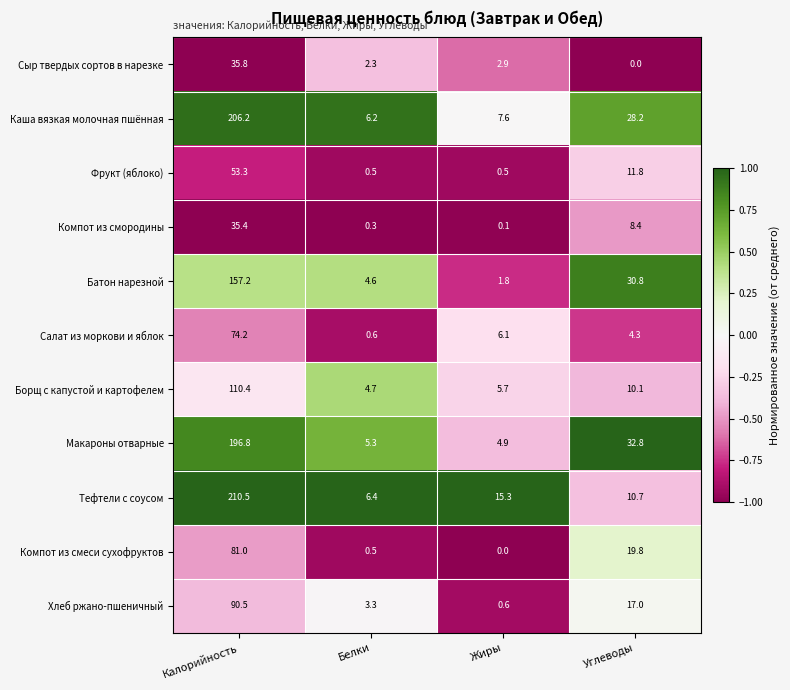

What is the difference between the second highest and minimum values in the Салат из моркови и яблок series?

5.5